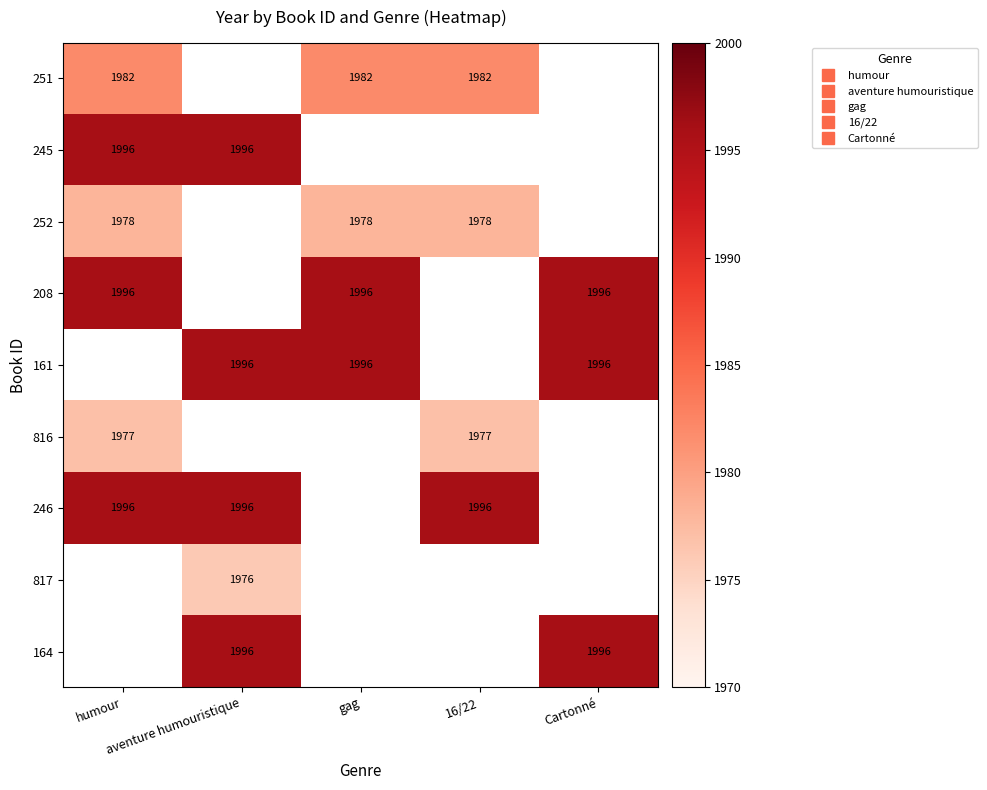

What is the maximum value shown in the chart?

1996.0